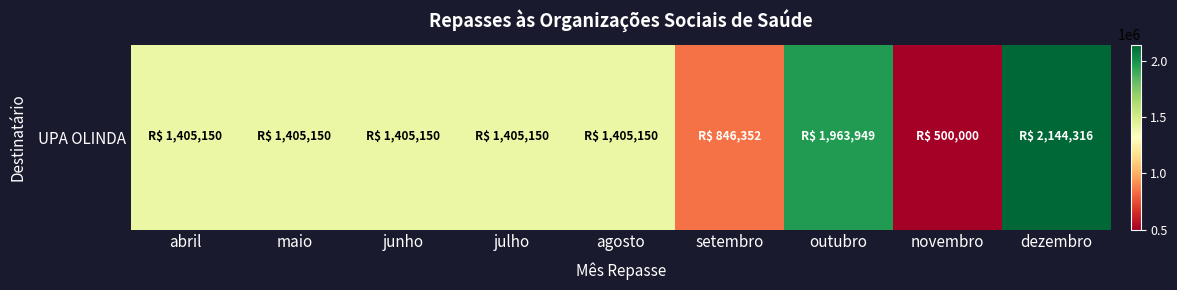

How many data points does each series have?

9